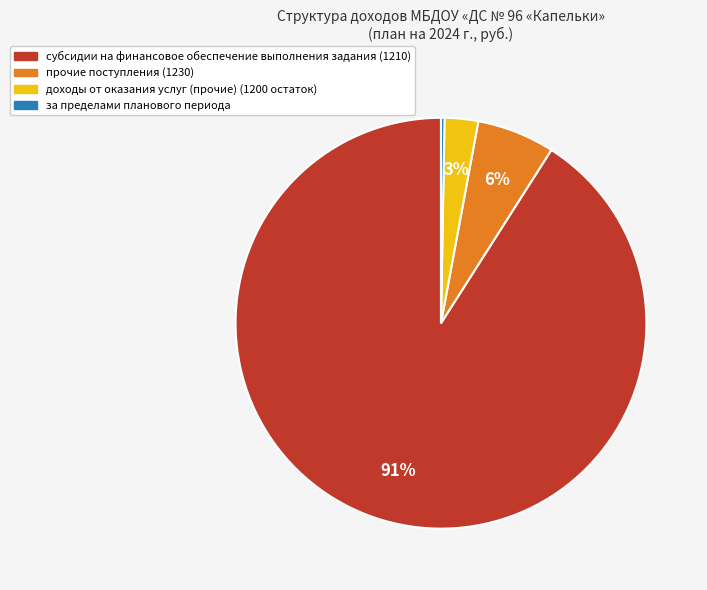

Which category has the biggest portion of the pie?

субсидии на финансовое обеспечение выполнения задания (1210)